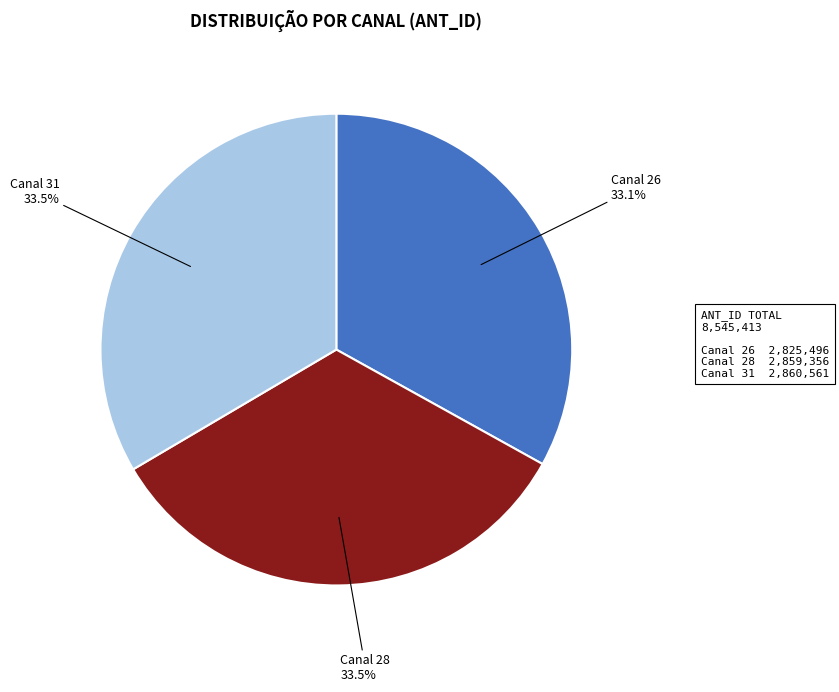

Approximately how many times larger is the value at Canal 26 compared to Canal 31?

1.0